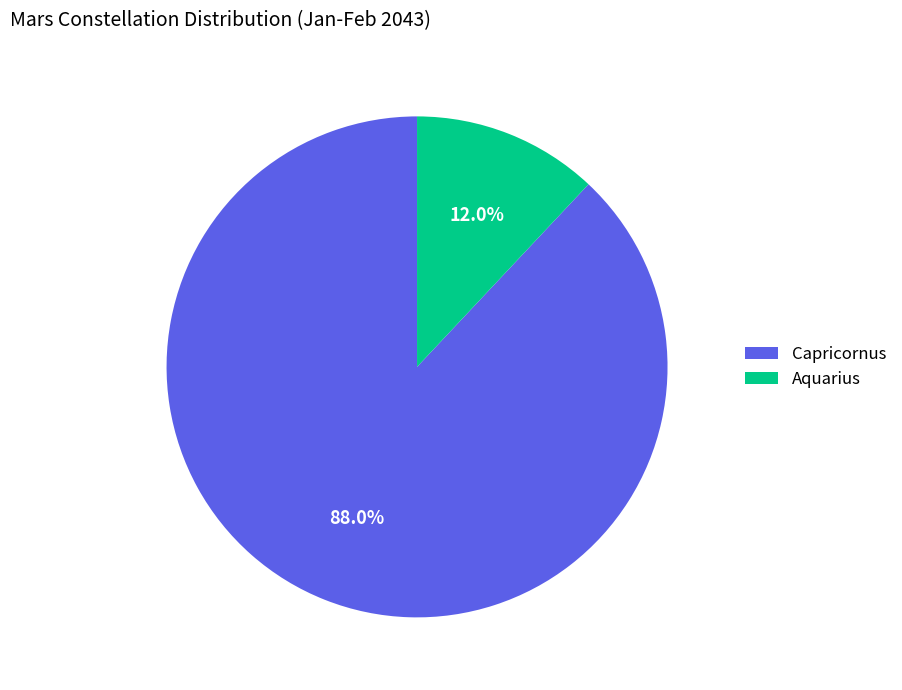

To the nearest percent, what is the average slice percentage?

50%